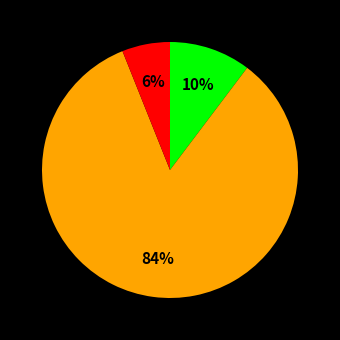

To the nearest percent, what is the difference between the largest and smallest slice percentages?

78%